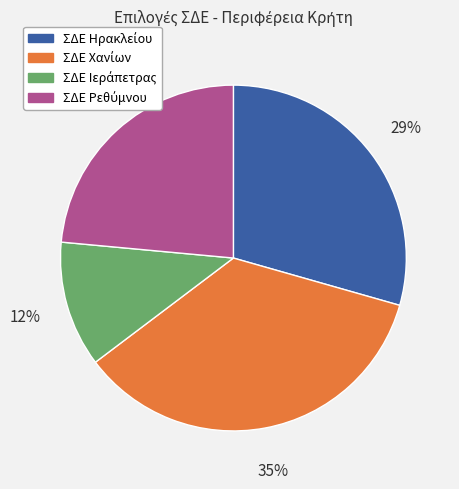

Is there any slice that represents more than half of the pie?

No